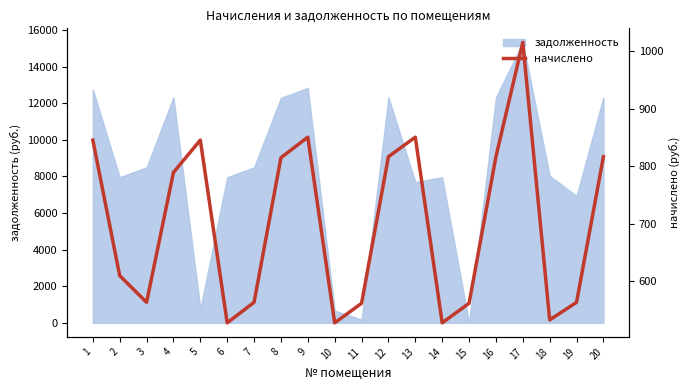

Count the number of values greater than 789.

10